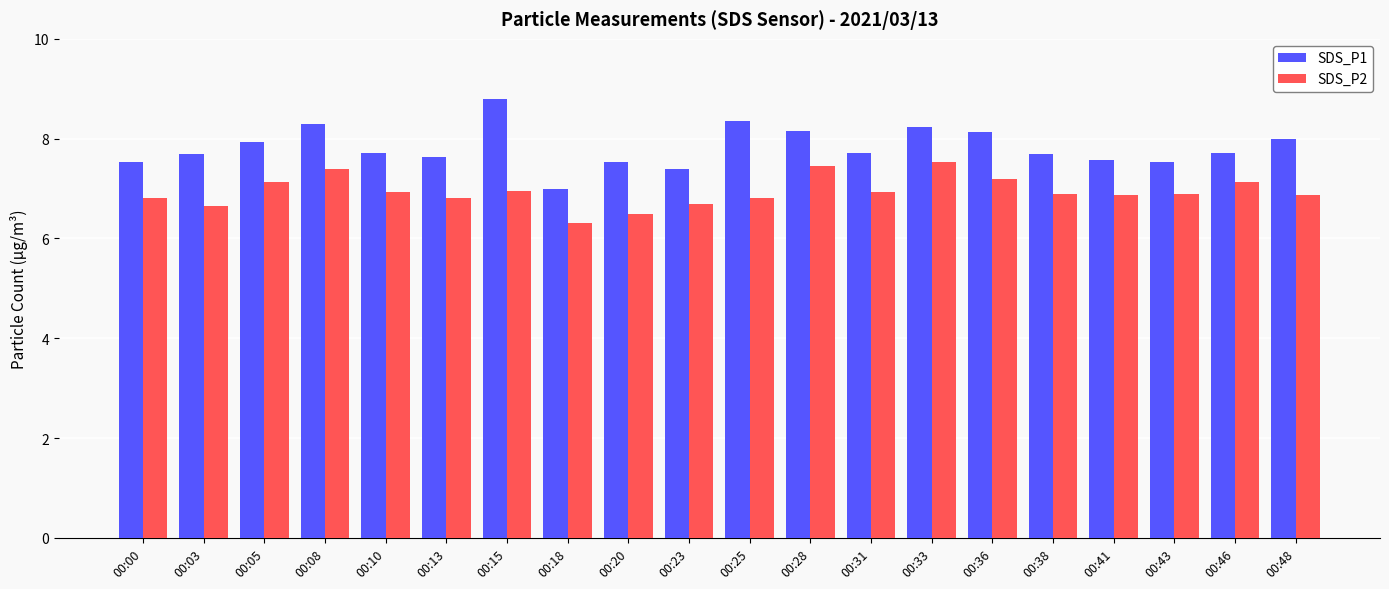

Rank the series at 00:25 from lowest to highest value.

SDS_P2, SDS_P1